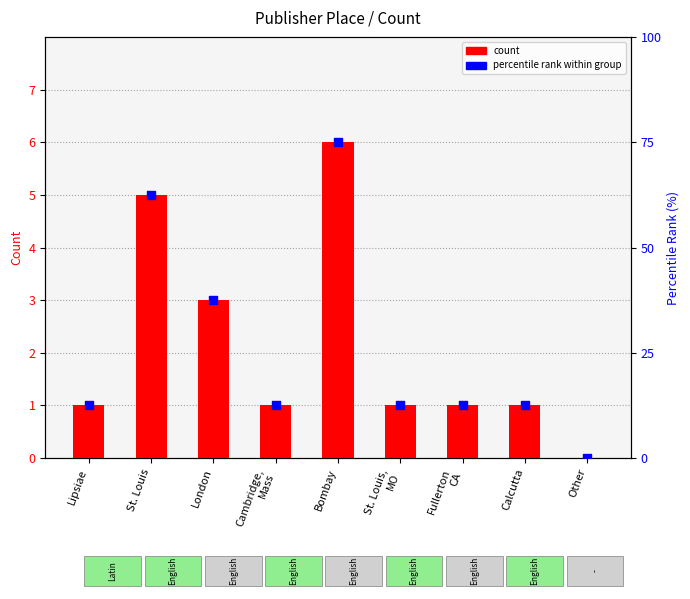

Is the value of percentile rank at Bombay greater than the value of count at Fullerton
CA?

Yes